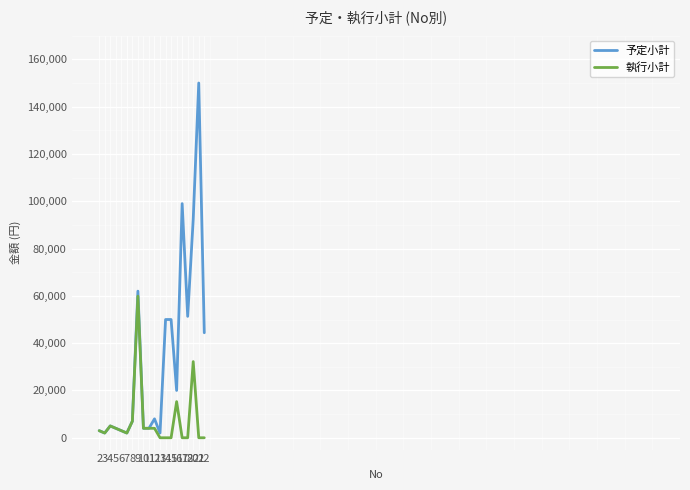

List the series in order of their overall mean, lowest first.

執行小計, 予定小計